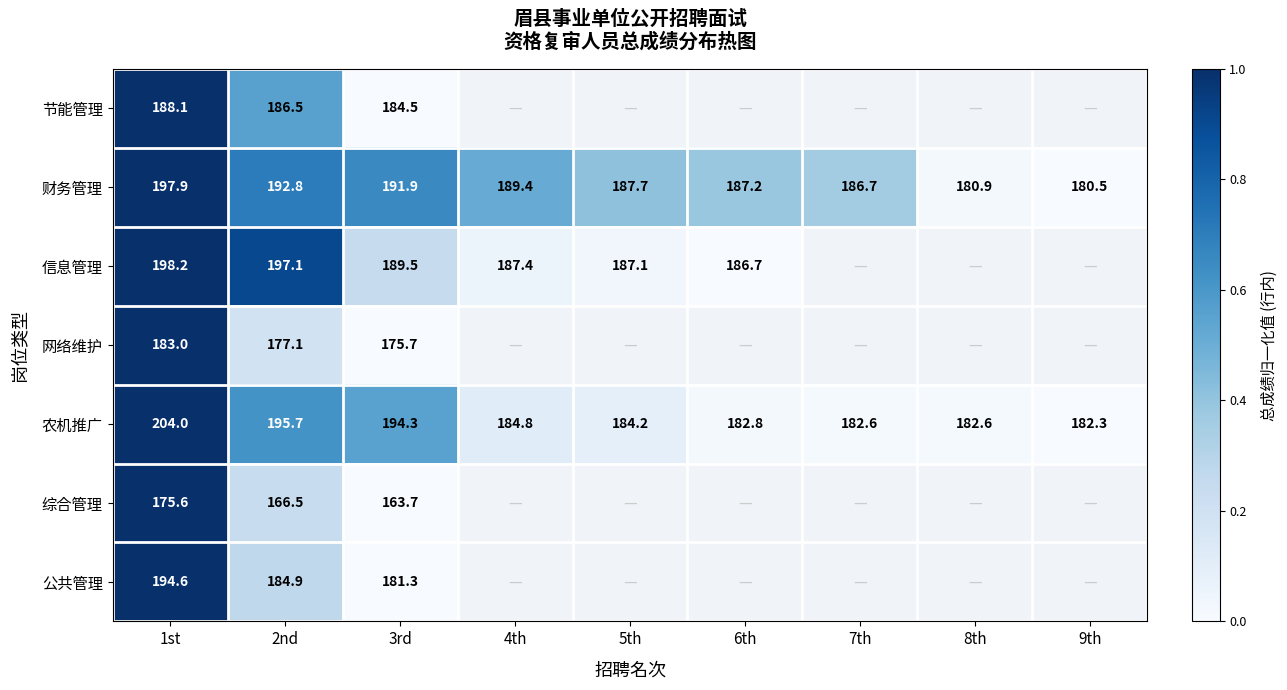

The value of 公共管理 at 1st is 194.6. True or false?

True